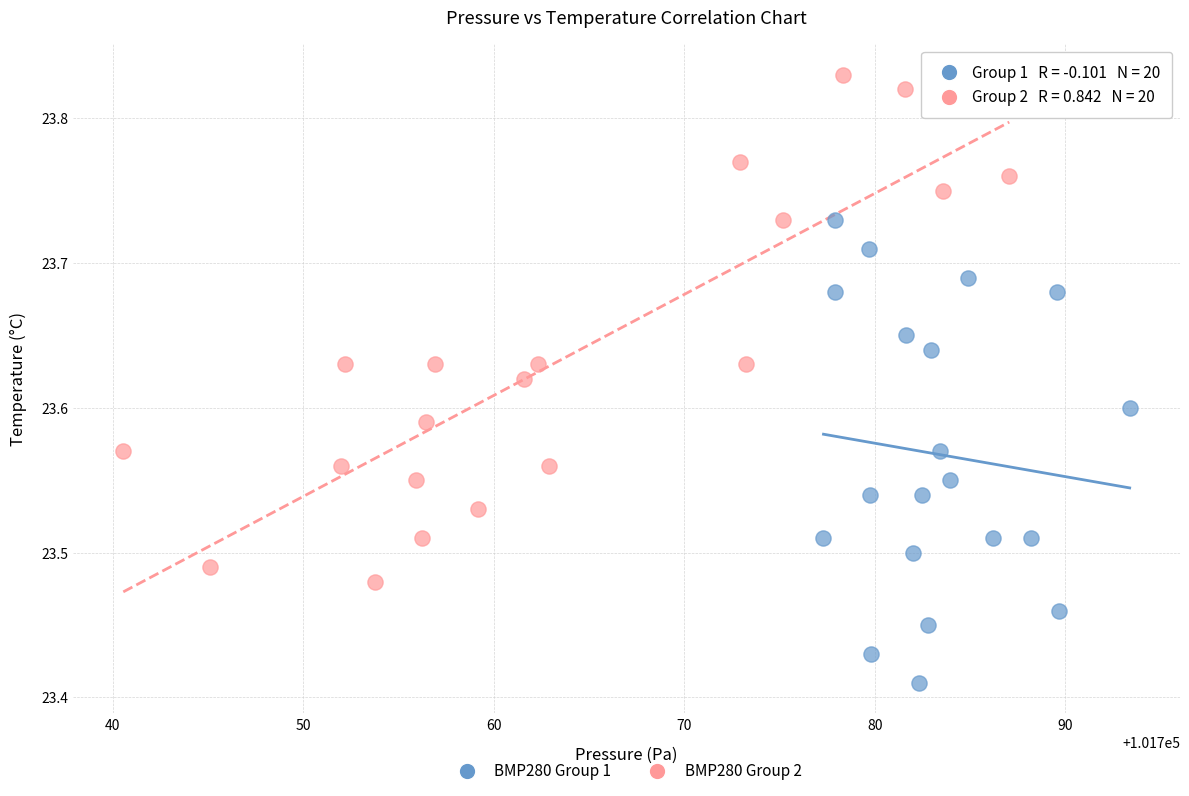

Which series contains the lowest Y value?

BMP280 Group 1